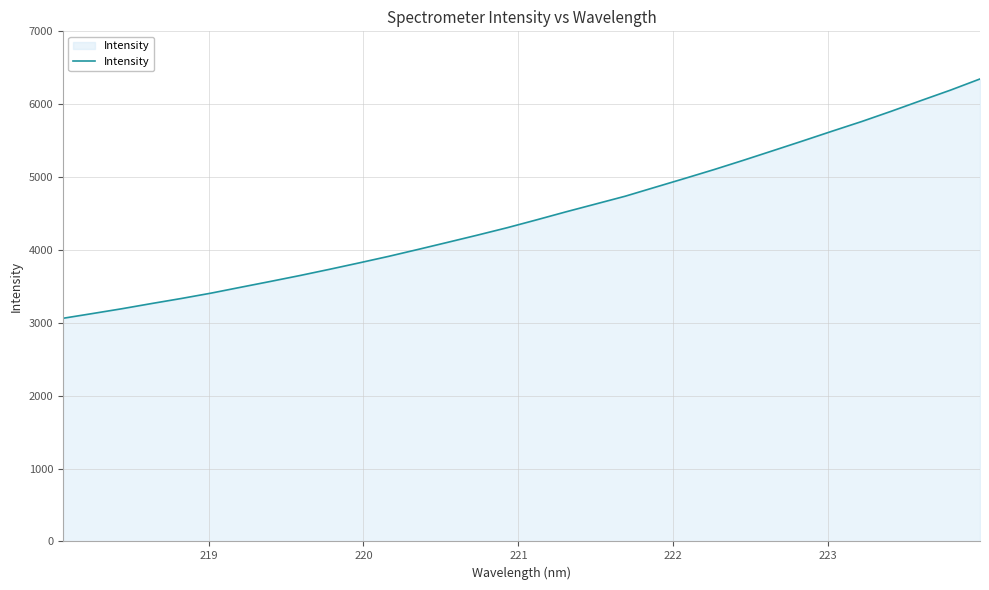

What is the difference between the maximum and minimum values?

3284.4